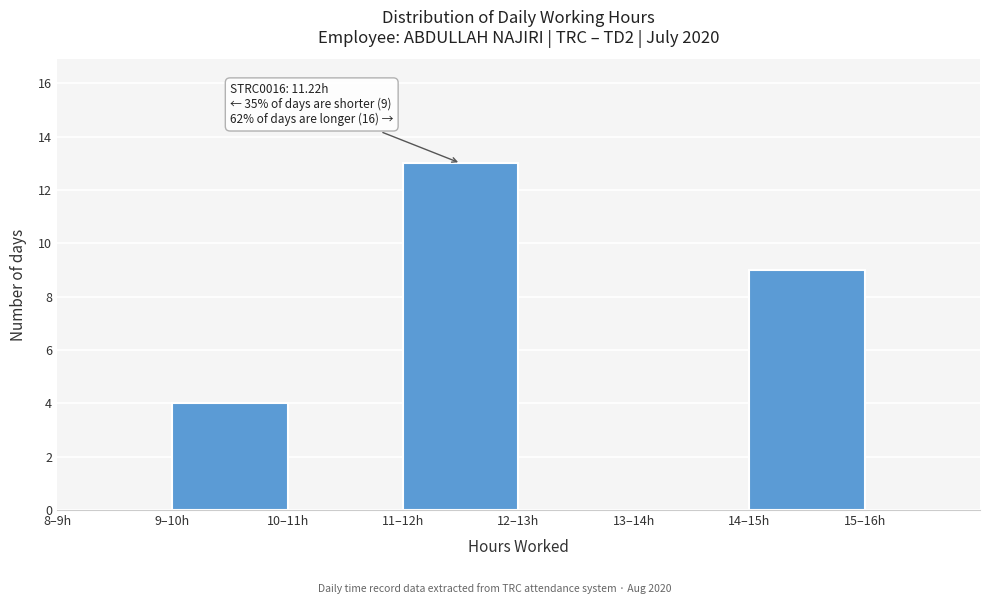

Reading left to right, what are all the values shown in this chart?

8–9h=0	9–10h=4	10–11h=0	11–12h=13	12–13h=0	13–14h=0	14–15h=9	15–16h=0